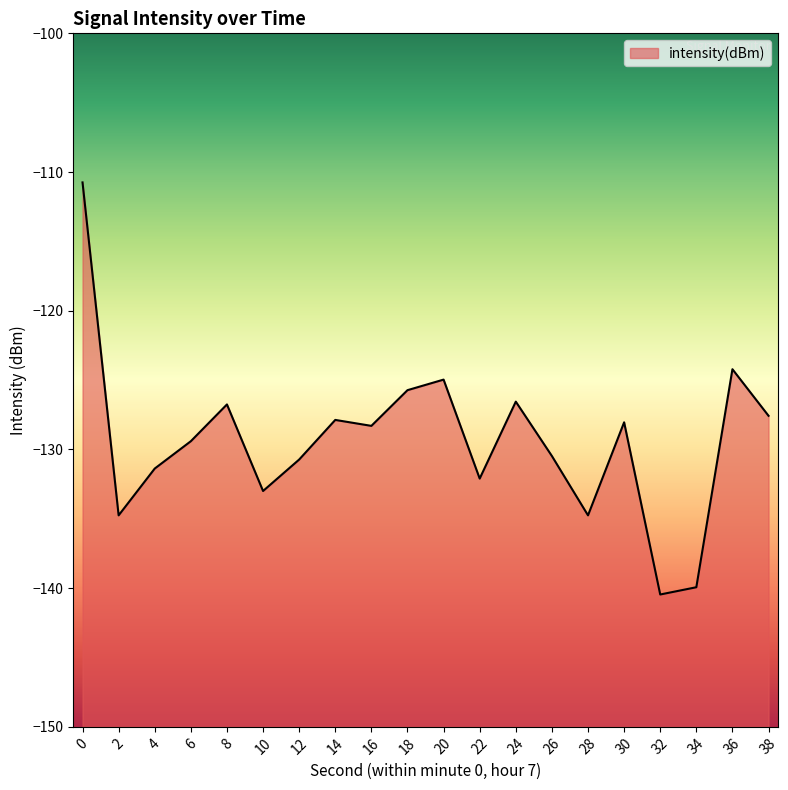

Count the number of values greater than -128.

8